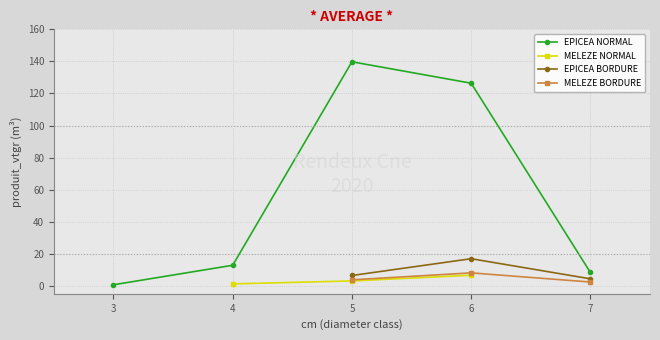

What is the value of the EPICEA BORDURE point at the 3rd from the left?

4.3